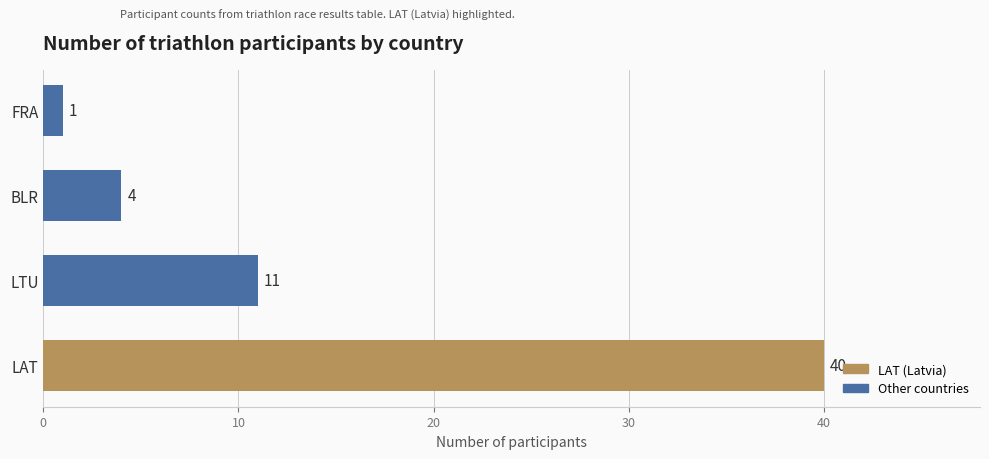

List the labels in order of value, largest first.

LAT, LTU, BLR, FRA